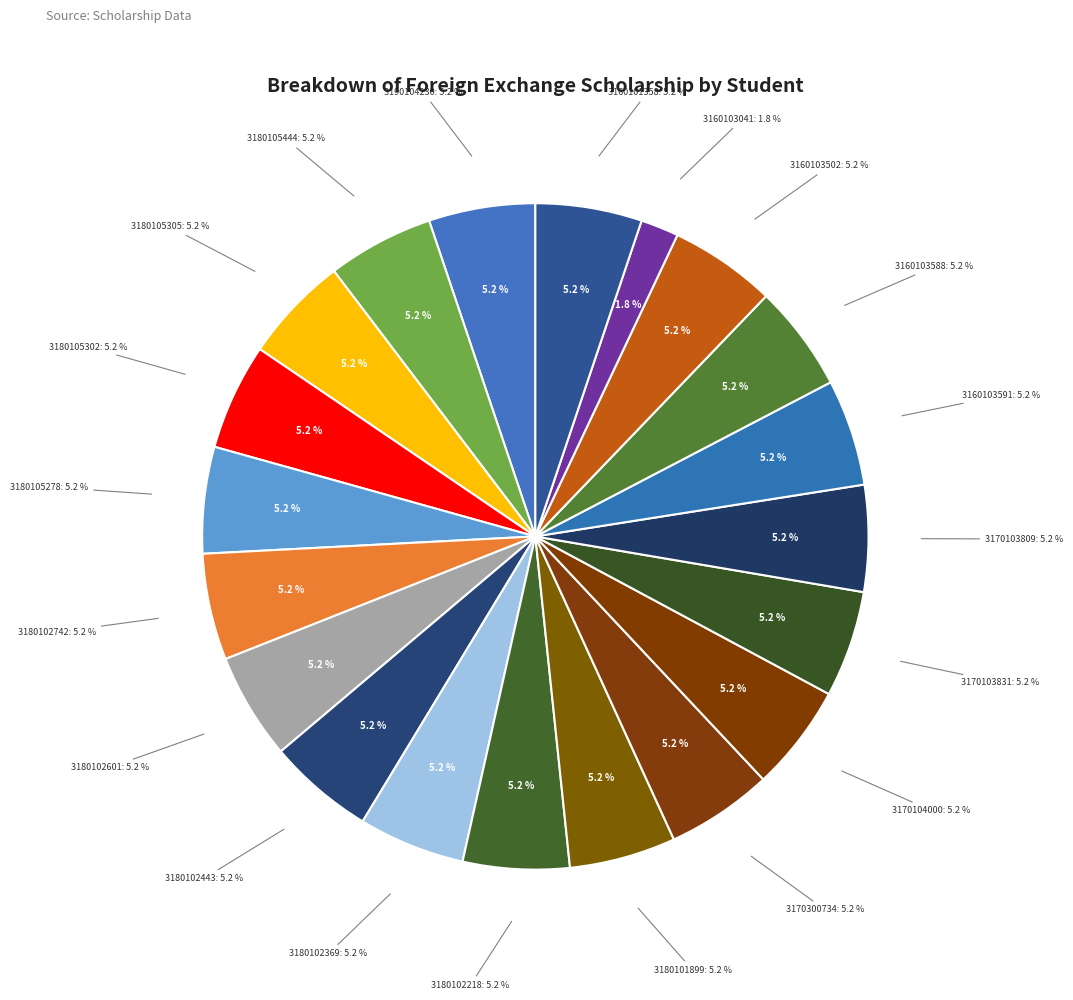

What is the largest slice in the pie chart?

3190104230